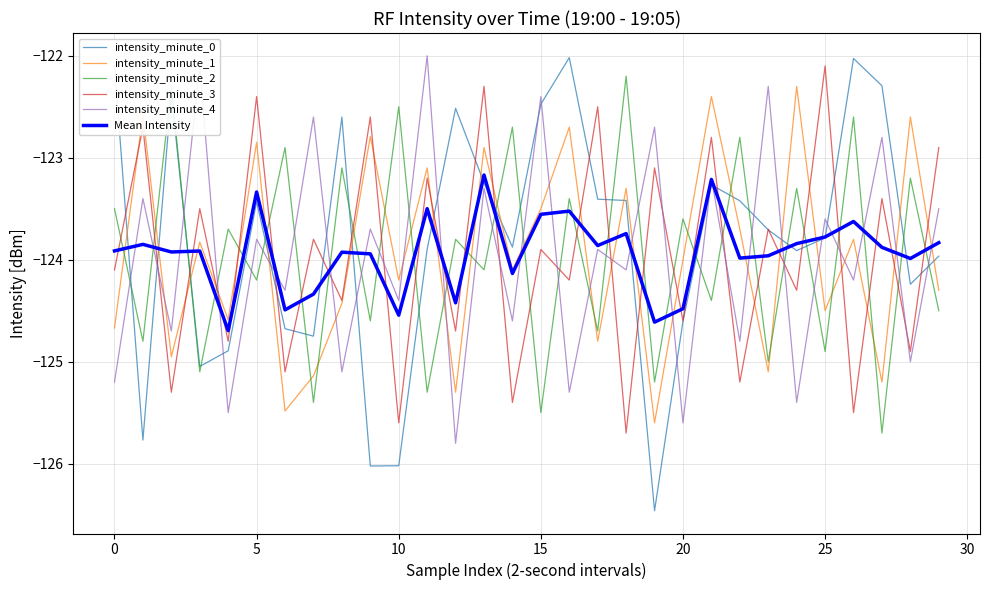

Which series has the widest spread of values?

intensity_minute_0